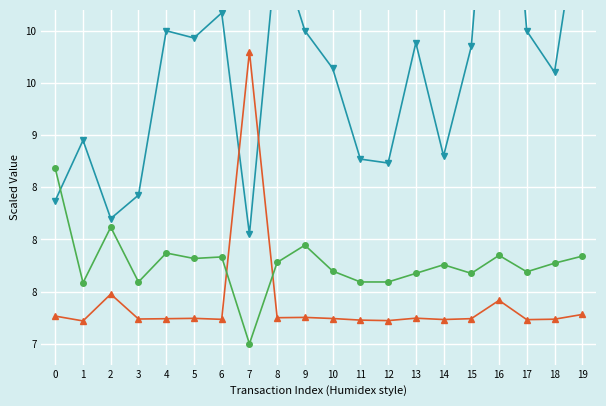

Where is surface_terrain nearest to the value 8?

2